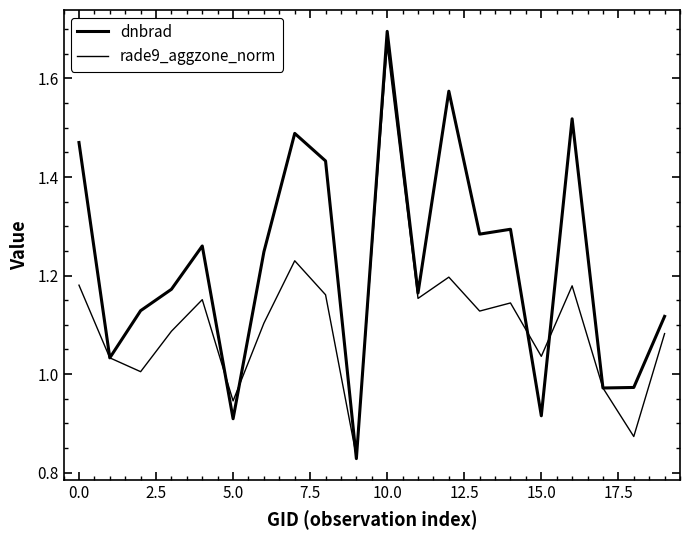

Does the chart display data point markers on the line(s)?

No